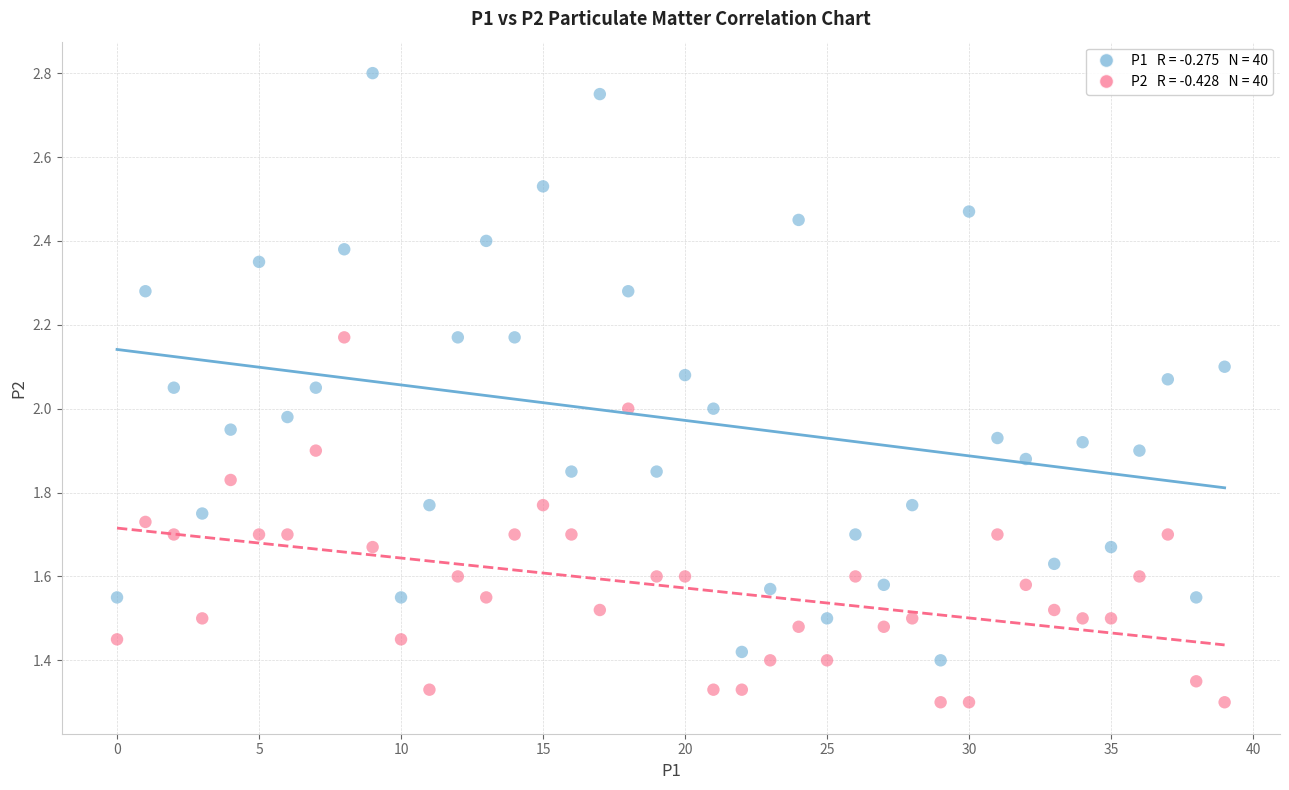

How many points are shown in the scatter plot?

80